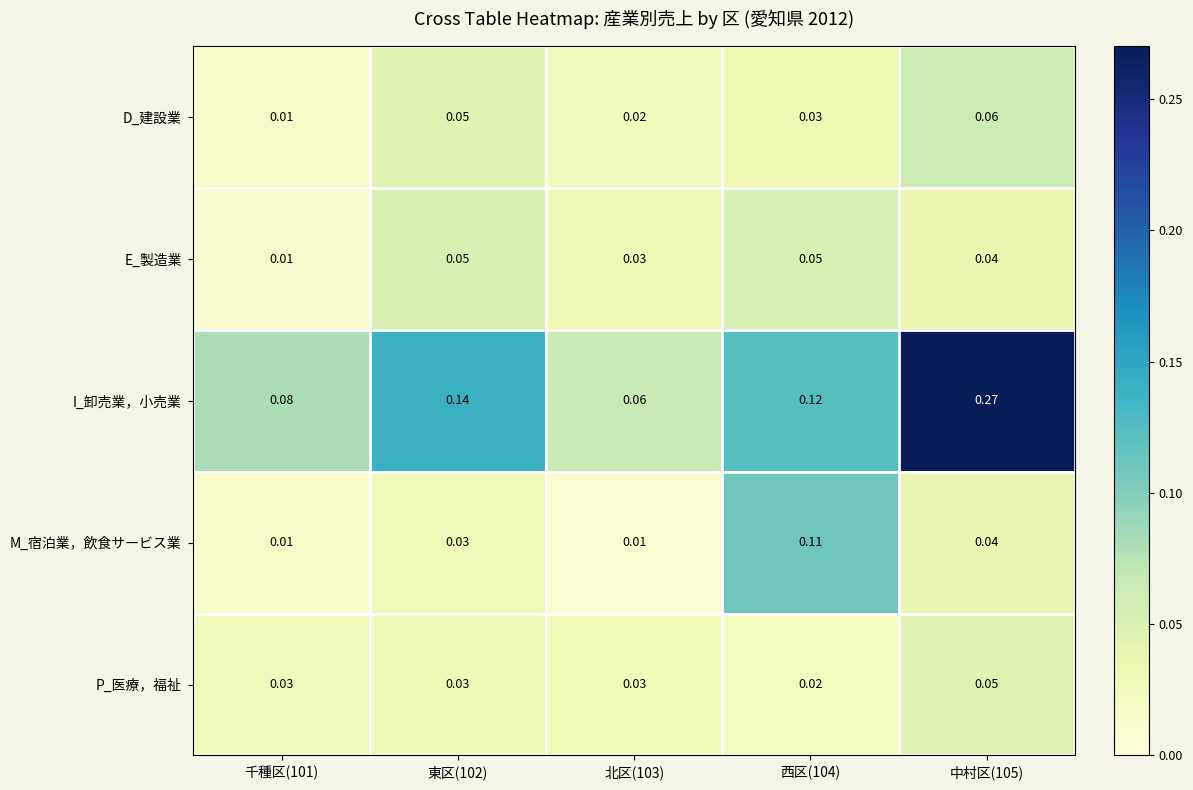

At how many categories does at least one series exceed 0?

5